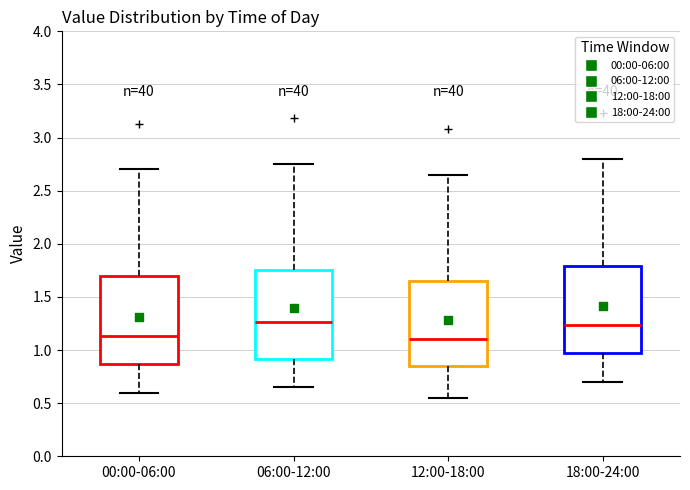

Where does the upper whisker of the box for 00:00-06:00 end on the y-axis? The values are not printed on the chart, so give them approximately, as read against the axis.

2.70